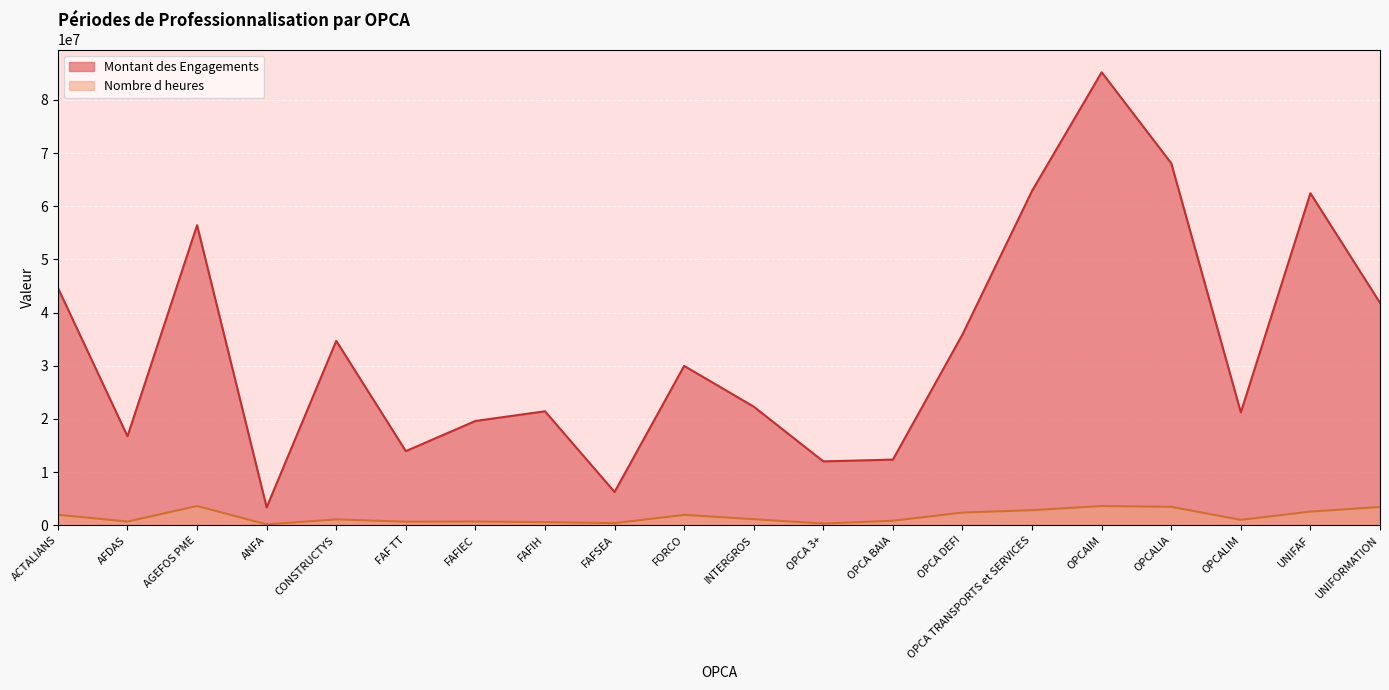

At which label does Nombre d heures reach its peak?

AGEFOS PME